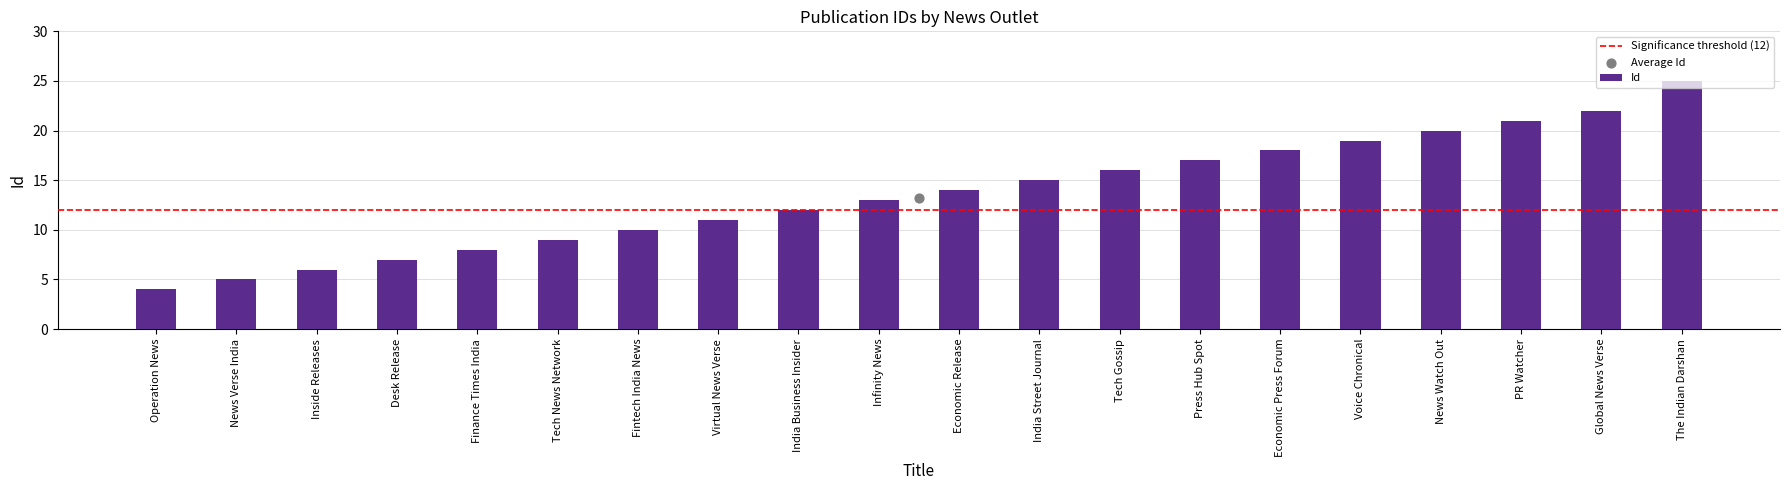

What is the change in value from India Business Insider to Economic Release?

+2